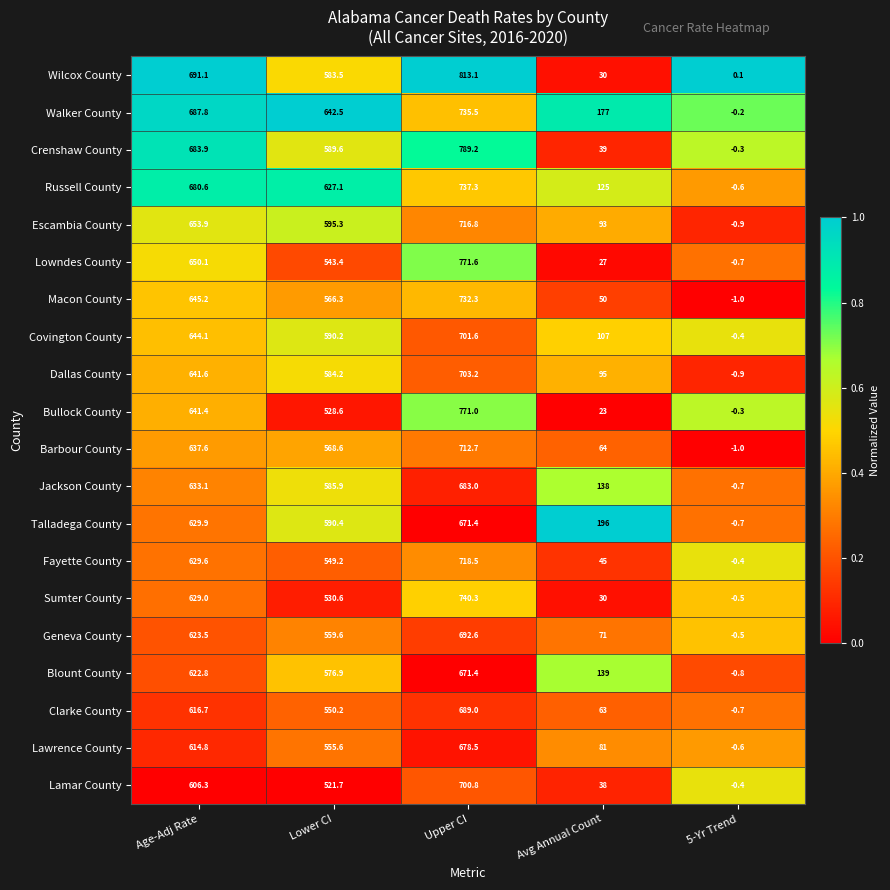

Where does the Clarke County series first go above 550?

Age-Adj Rate